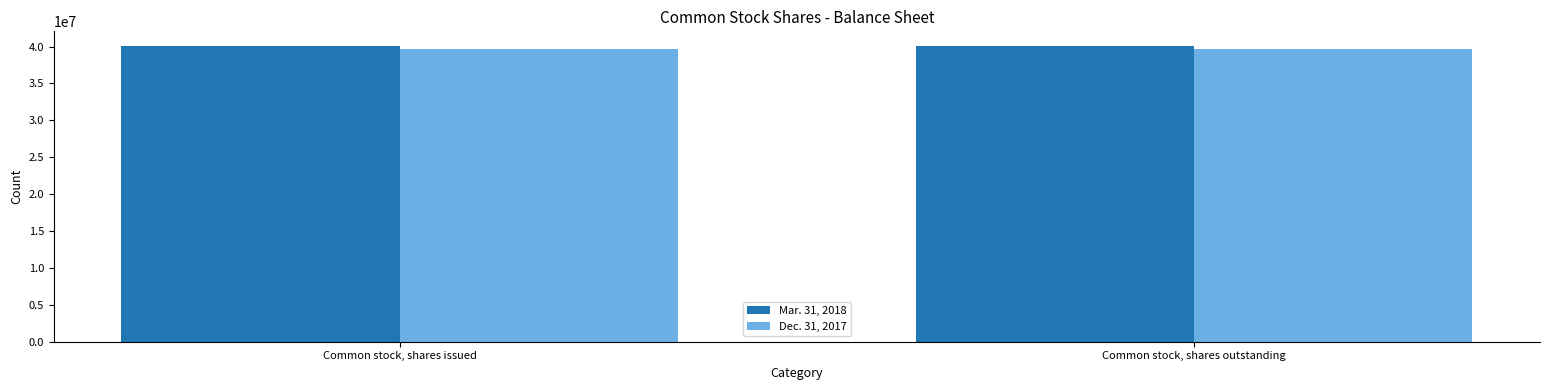

What is the lowest value of the Dec. 31, 2017 series?

39606000